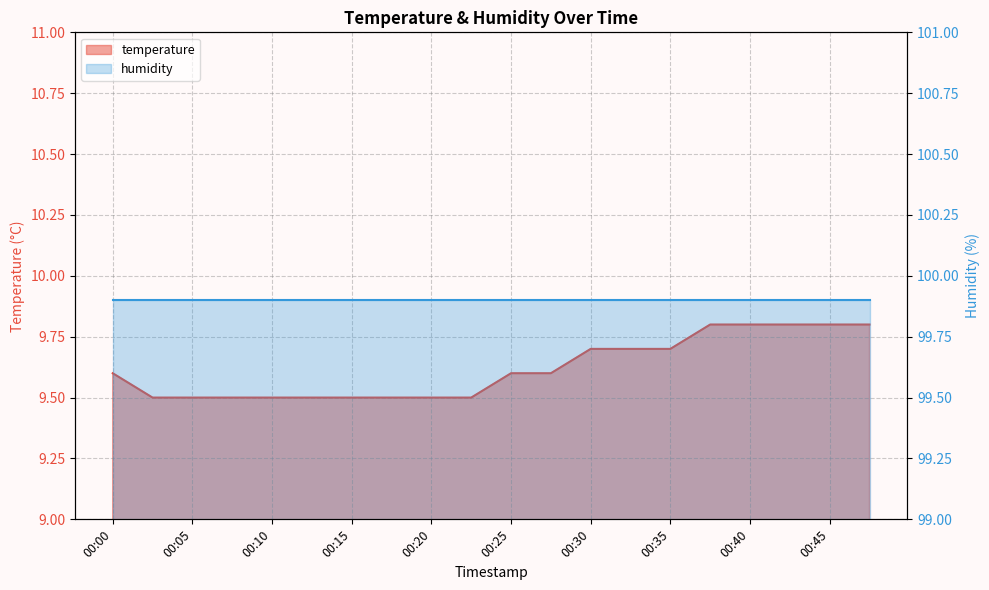

List the labels in order of value, smallest first.

00:03, 00:05, 00:08, 00:10, 00:13, 00:15, 00:18, 00:20, 00:23, 00:00, 00:25, 00:28, 00:30, 00:33, 00:35, 00:37, 00:40, 00:42, 00:45, 00:48